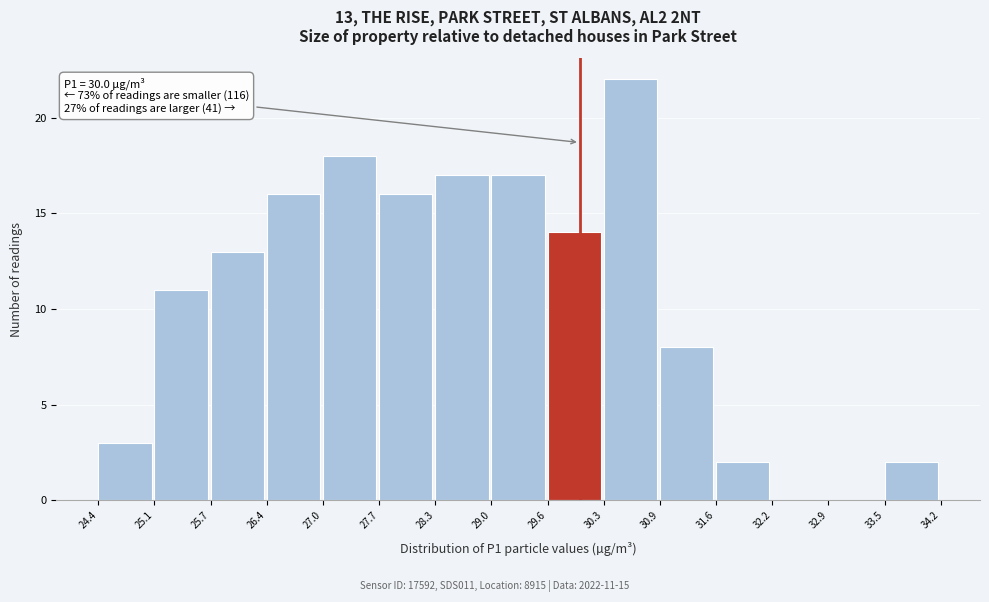

Which range on the x-axis has the tallest bar?

30.3 to 30.9